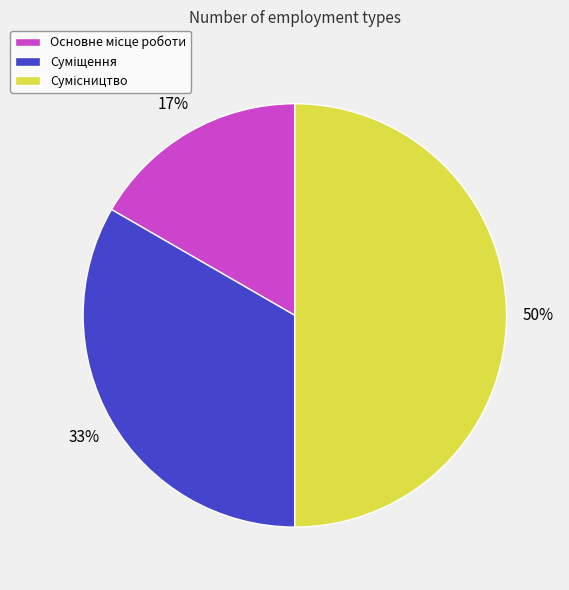

To the nearest percent, what is the average slice percentage?

33%